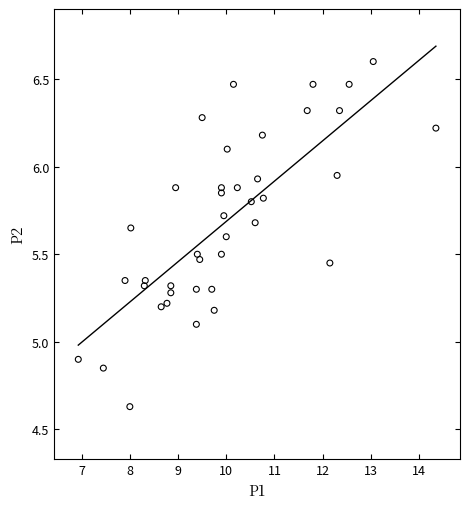

What is the range of X values (max minus min)?

7.4